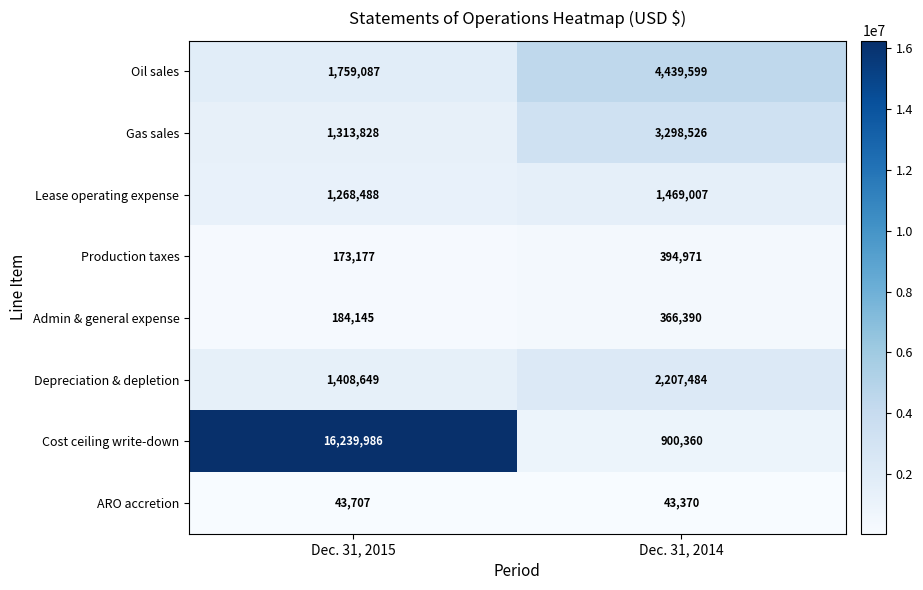

The value of Cost ceiling write-down at Dec. 31, 2014 is 267936. True or false?

False